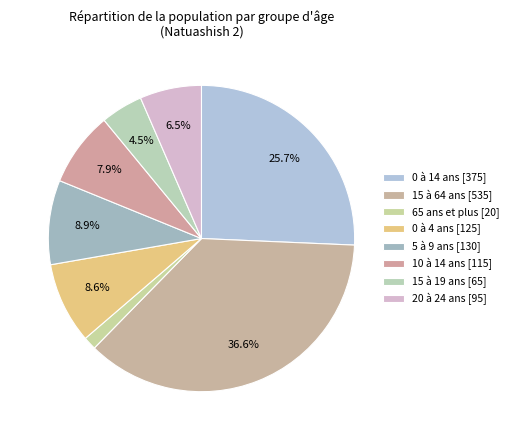

How many segments does this pie chart have?

8